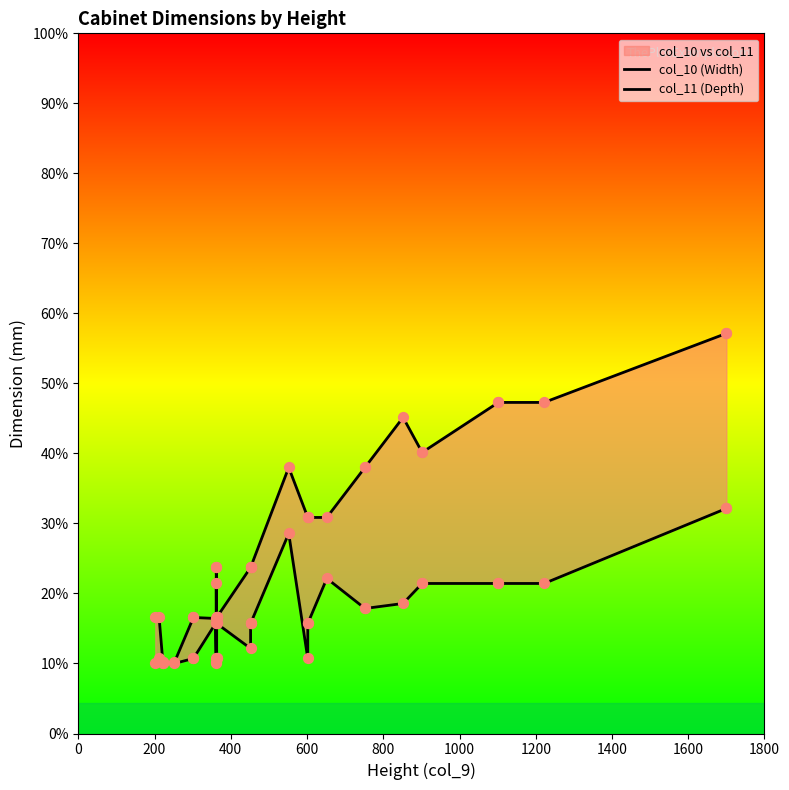

Is the value of col_10 (Width) at 12 greater than the value of col_11 (Depth) at 30?

No